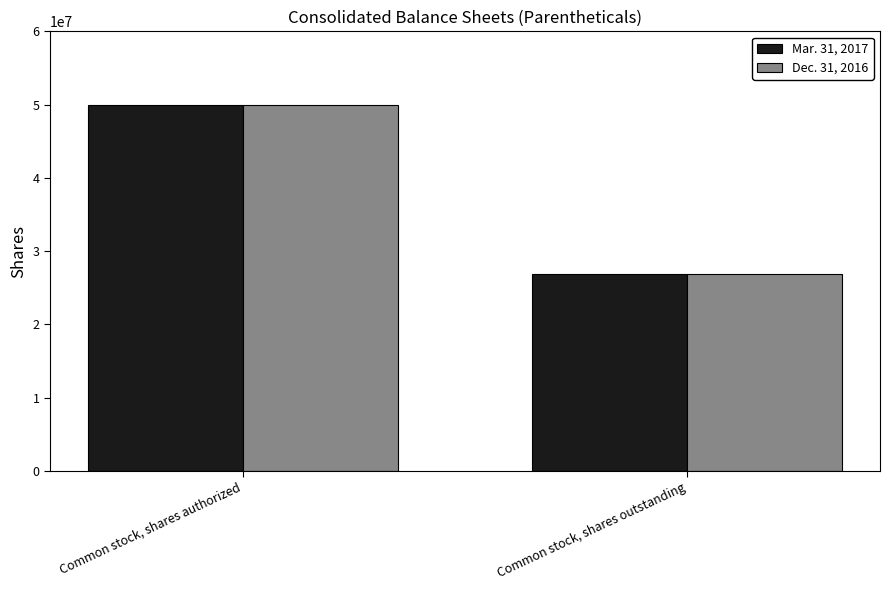

Rank the categories by Dec. 31, 2016 value from highest to lowest.

Common stock, shares authorized, Common stock, shares outstanding